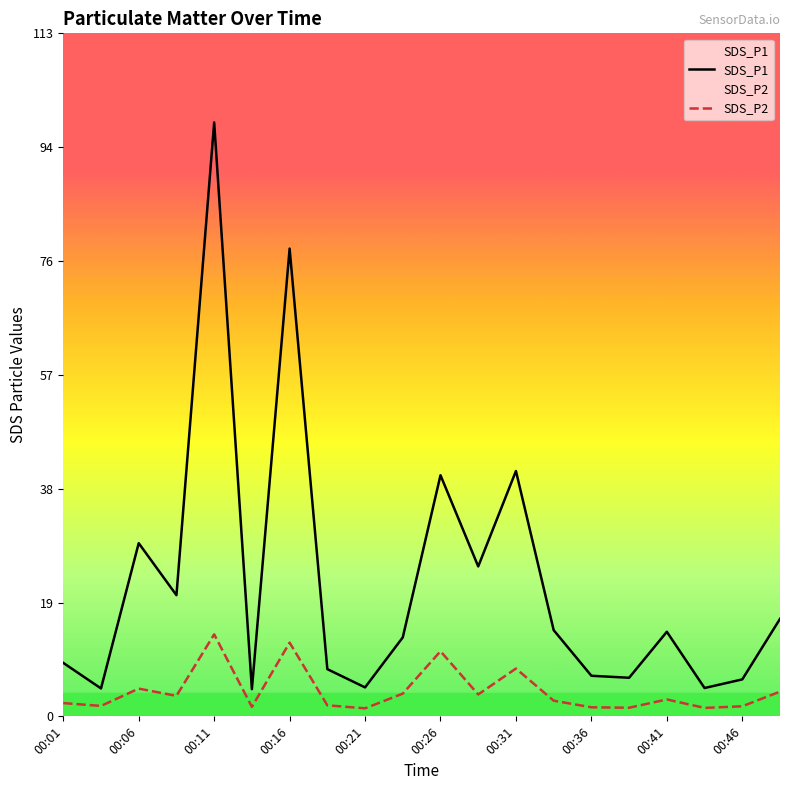

True or false: SDS_P1 and SDS_P2 cross at least once.

False